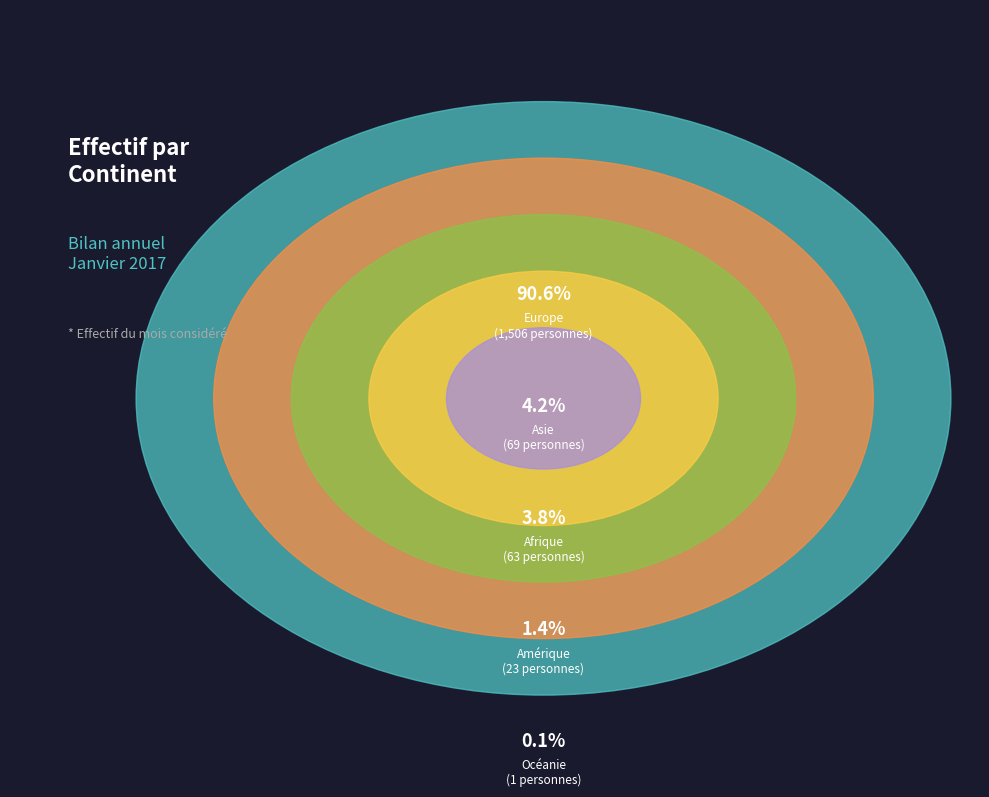

What is the smallest slice in the pie chart?

Océanie